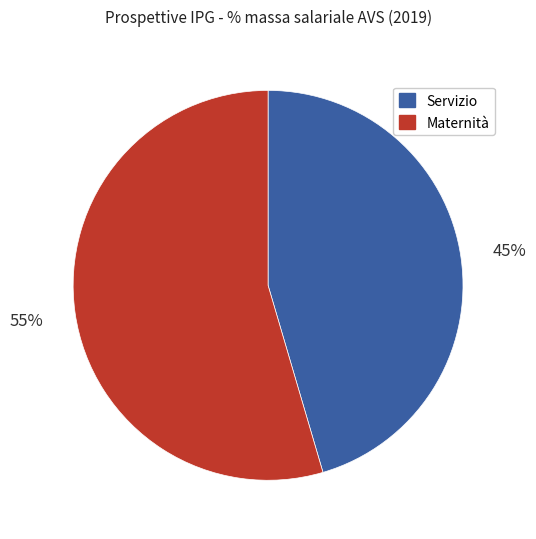

Which has a higher value, Servizio or Maternità?

Maternità